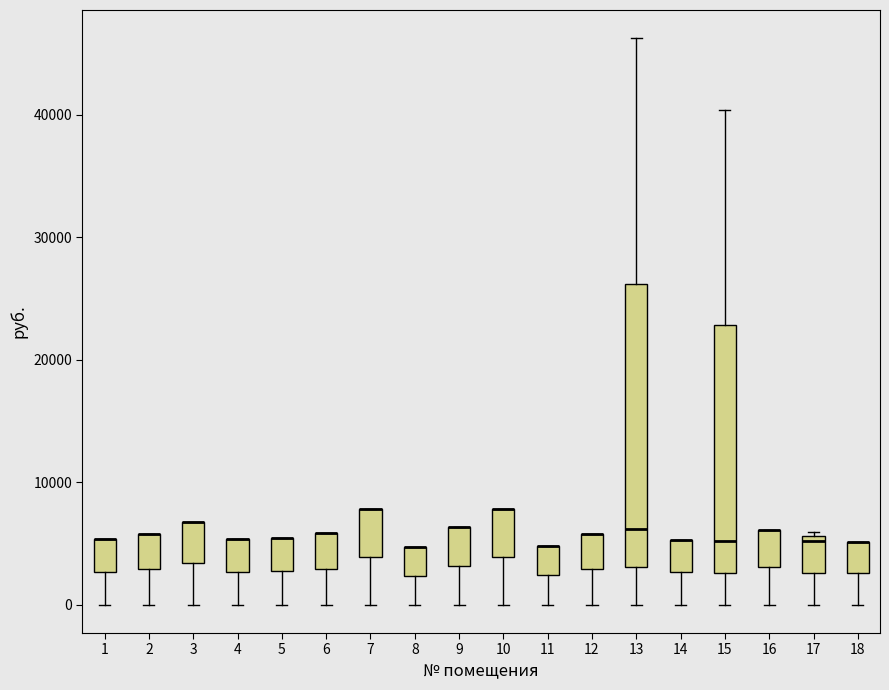

Reading left to right, read every box against the y-axis: the position of its median line, the range the box covers, and the ends of its whiskers. The values are not printed on the chart, so give them approximately, as read against the axis.

1: median 5000 (drawn on the box's upper edge), box 3000 to 5000, whiskers 0 to 5000
2: median 6000 (drawn on the box's upper edge), box 3000 to 6000, whiskers 0 to 6000
3: median 7000 (drawn on the box's upper edge), box 3000 to 7000, whiskers 0 to 7000
4: median 5000 (drawn on the box's upper edge), box 3000 to 5000, whiskers 0 to 5000
5: median 5000 (drawn on the box's upper edge), box 3000 to 5000, whiskers 0 to 5000
6: median 6000 (drawn on the box's upper edge), box 3000 to 6000, whiskers 0 to 6000
7: median 8000 (drawn on the box's upper edge), box 4000 to 8000, whiskers 0 to 8000
8: median 5000 (drawn on the box's upper edge), box 2000 to 5000, whiskers 0 to 5000
9: median 6000 (drawn on the box's upper edge), box 3000 to 6000, whiskers 0 to 6000
10: median 8000 (drawn on the box's upper edge), box 4000 to 8000, whiskers 0 to 8000
11: median 5000 (drawn on the box's upper edge), box 2000 to 5000, whiskers 0 to 5000
12: median 6000 (drawn on the box's upper edge), box 3000 to 6000, whiskers 0 to 6000
13: median 6000, box 3000 to 26000, whiskers 0 to 46000
14: median 5000 (drawn on the box's upper edge), box 3000 to 5000, whiskers 0 to 5000
15: median 5000, box 3000 to 23000, whiskers 0 to 40000
16: median 6000 (drawn on the box's upper edge), box 3000 to 6000, whiskers 0 to 6000
17: median 5000, box 3000 to 6000, whiskers 0 to 6000 (just above the box's upper edge)
18: median 5000 (drawn on the box's upper edge), box 3000 to 5000, whiskers 0 to 5000